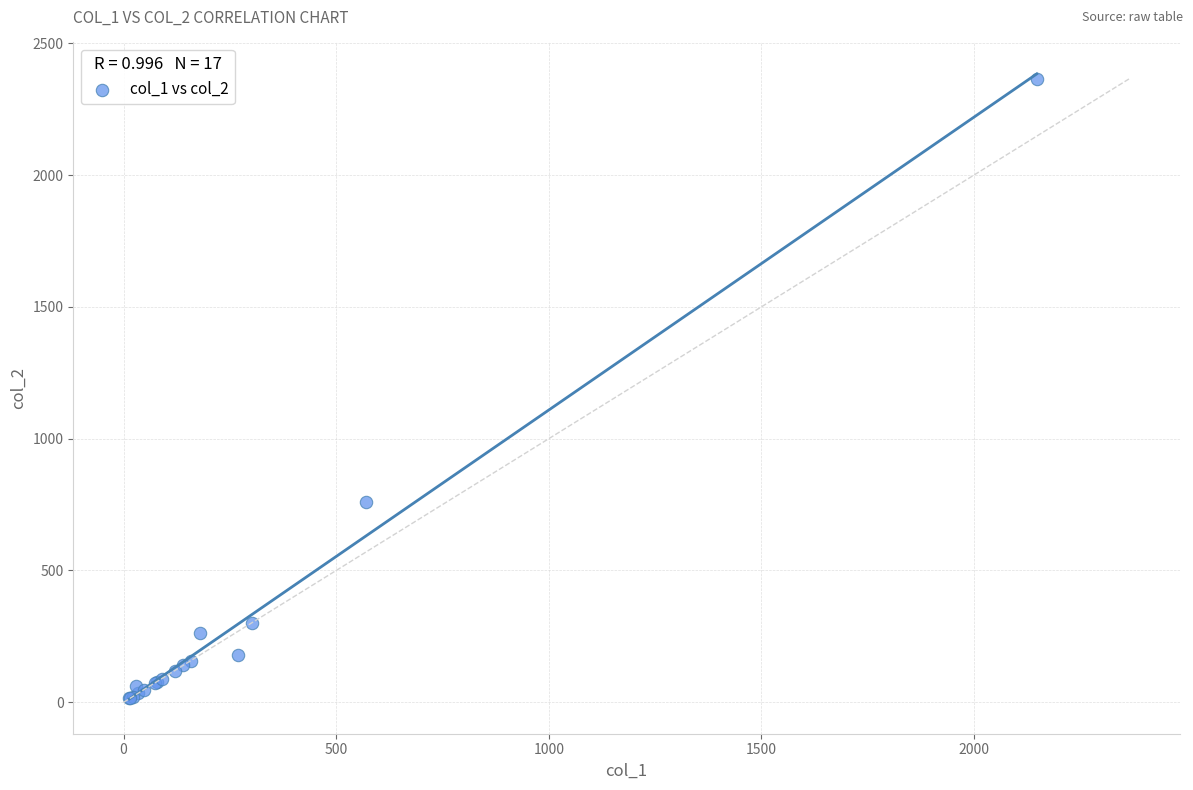

What Y value in the scatter plot is closest to 1191?

760.0